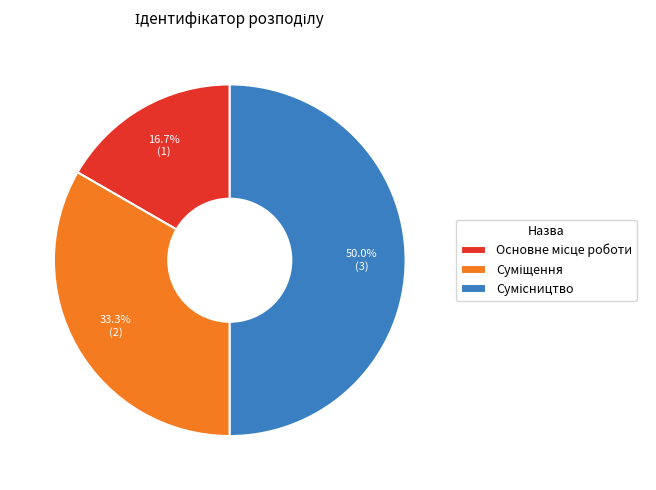

How many slices are in this pie chart?

3